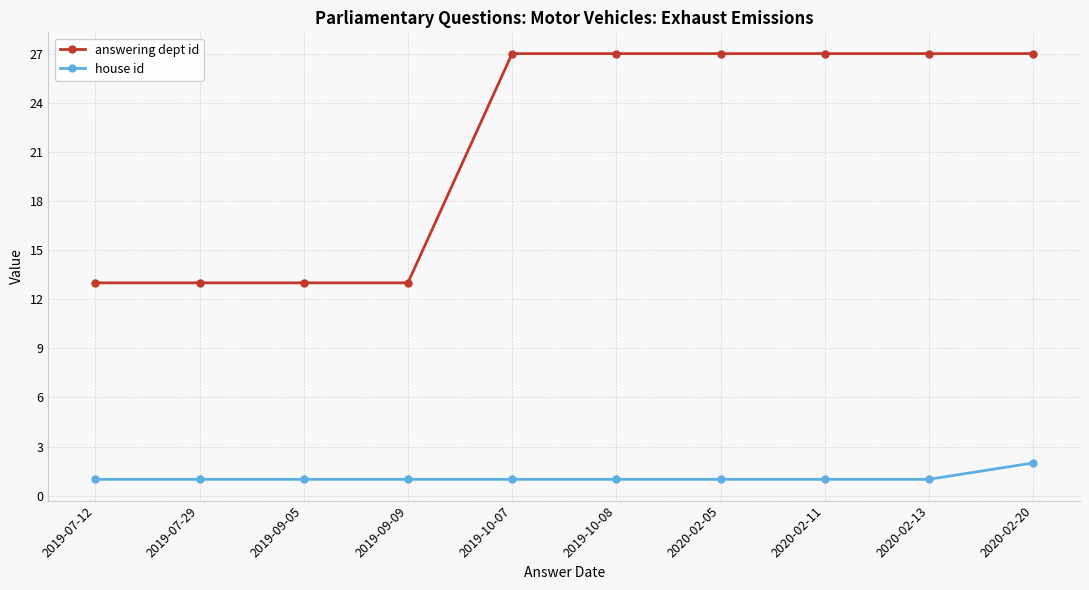

True or false: house id and answering dept id intersect in this chart.

False